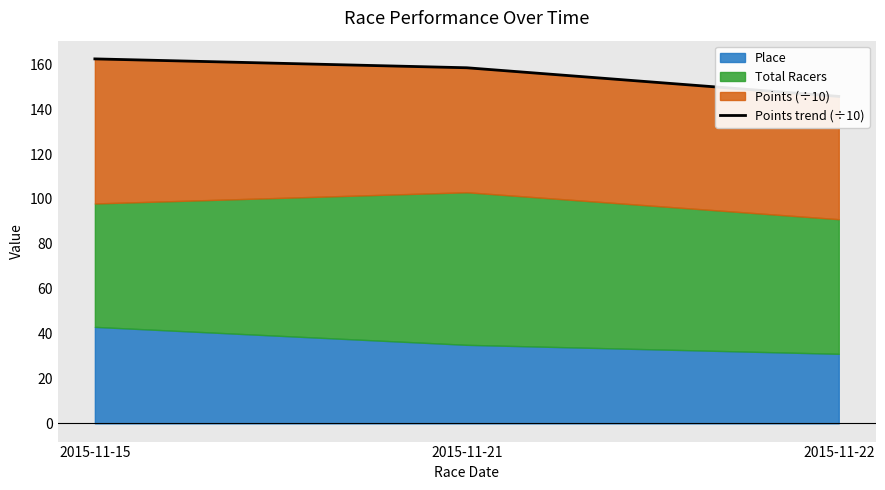

The chart shows a value of 222.3 at 2015-11-21. True or false?

False